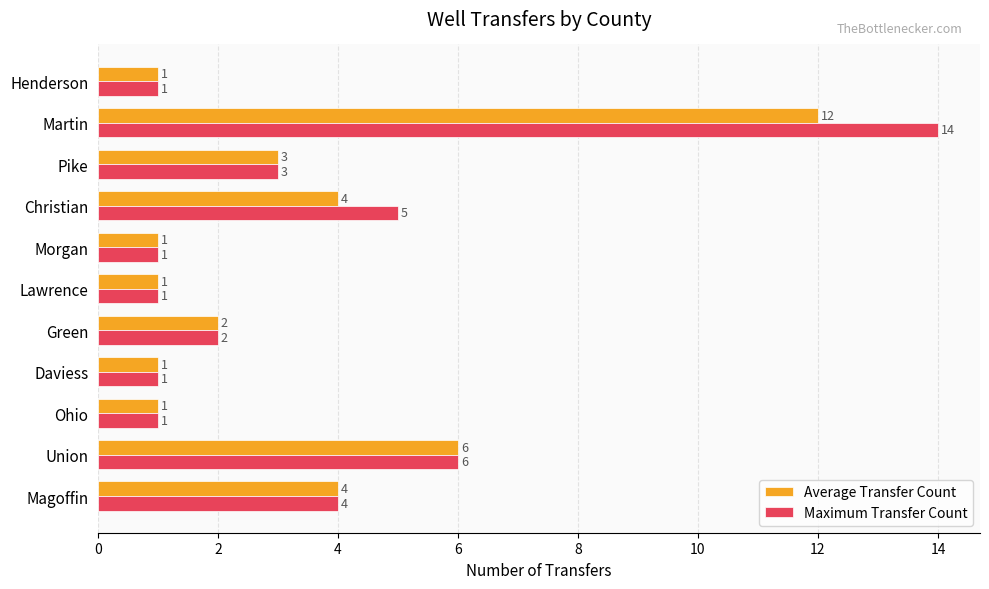

How many values in the Average Transfer Count series are below 2?

5